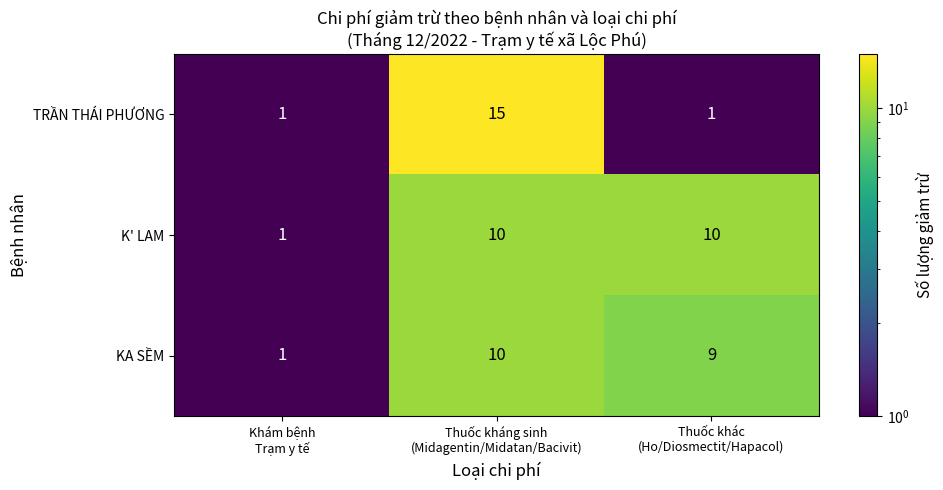

What is the total value across all series at Thuốc kháng sinh
(Midagentin/Midatan/Bacivit)?

35